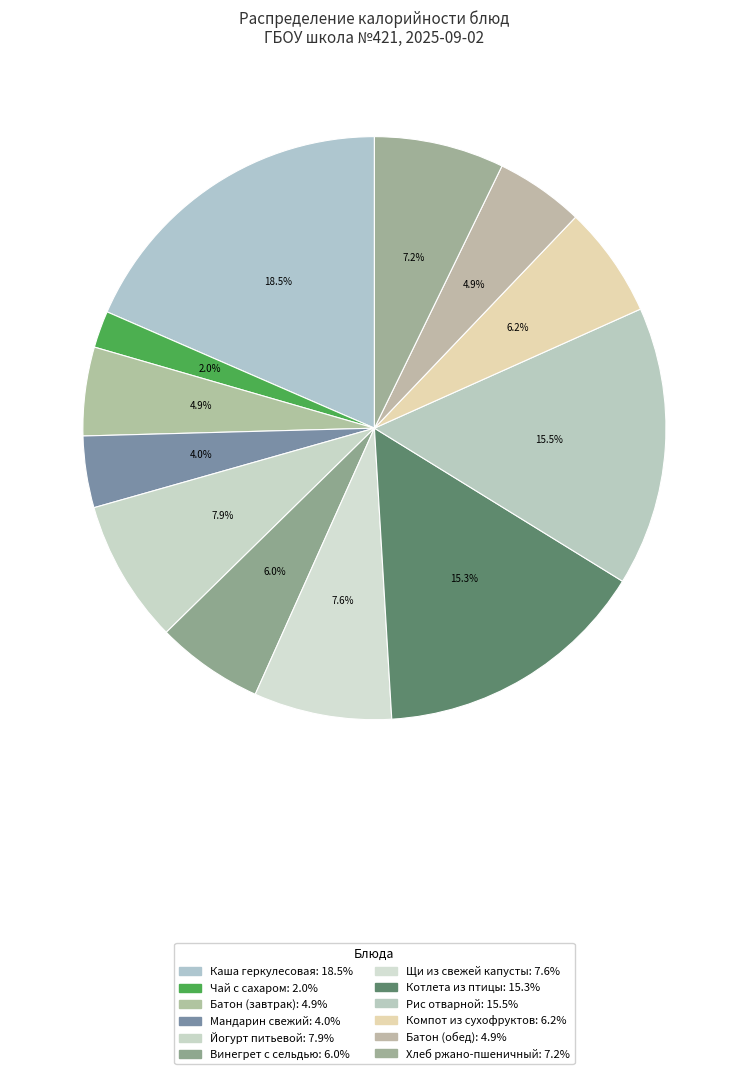

Count the number of slices in the pie.

12